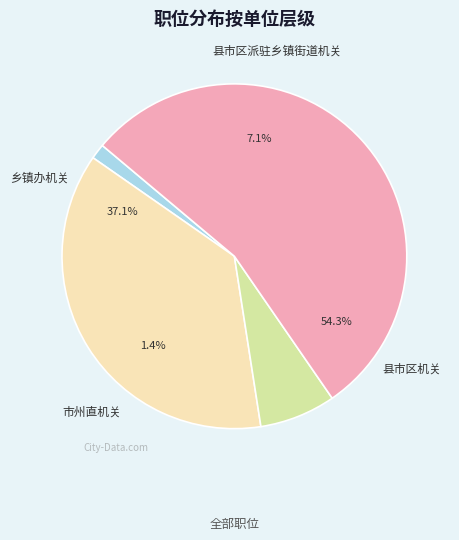

Combined, do 县市区机关 and 县市区派驻乡镇街道机关 account for over 50%?

Yes